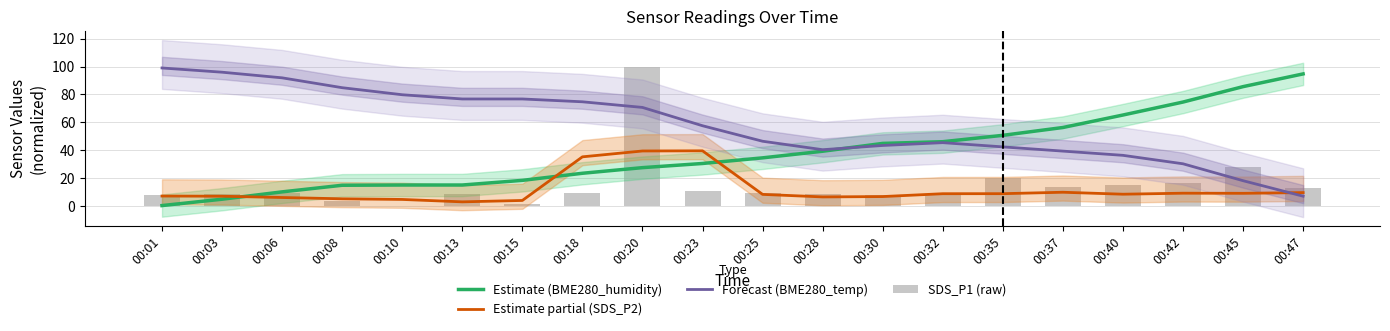

At which category is the sum across all series the highest?

00:20